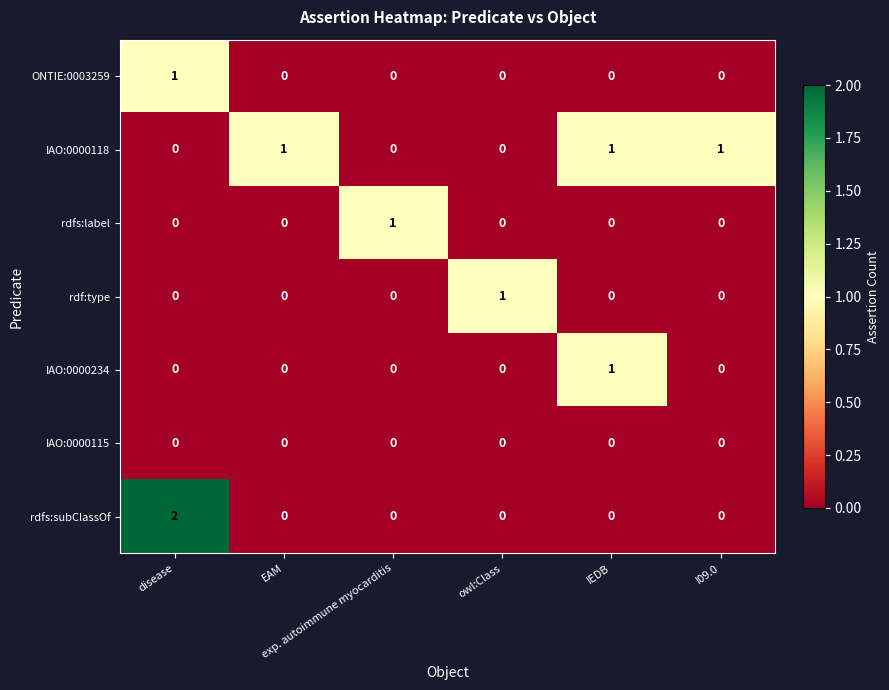

How many ONTIE:0003259 values are between 0 and 1?

6